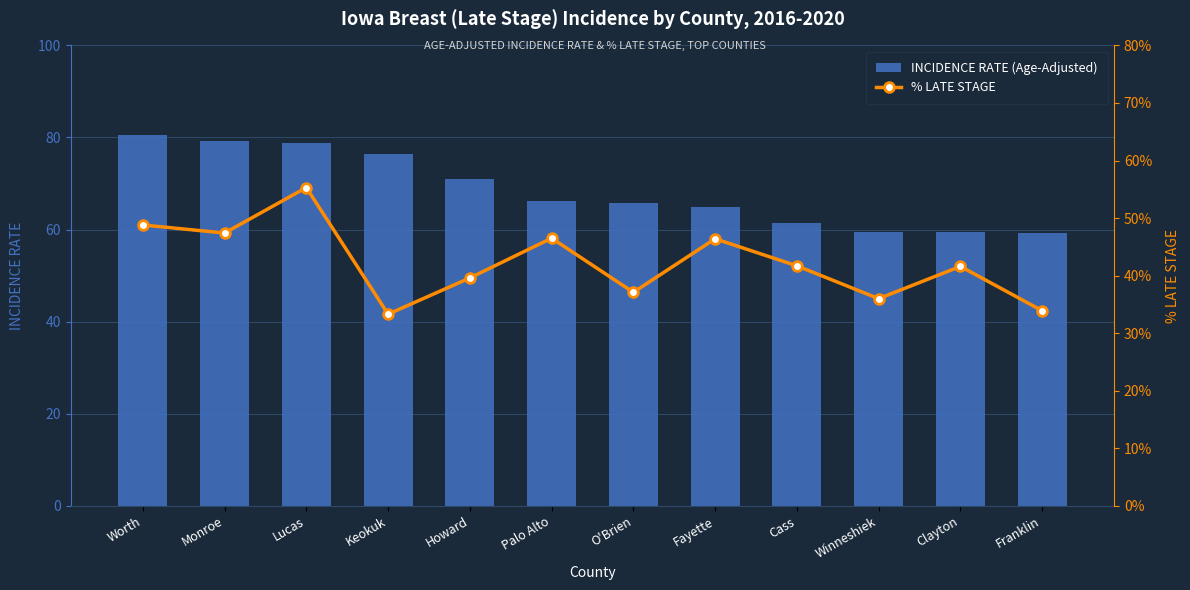

Which category has the highest value across all series?

Worth